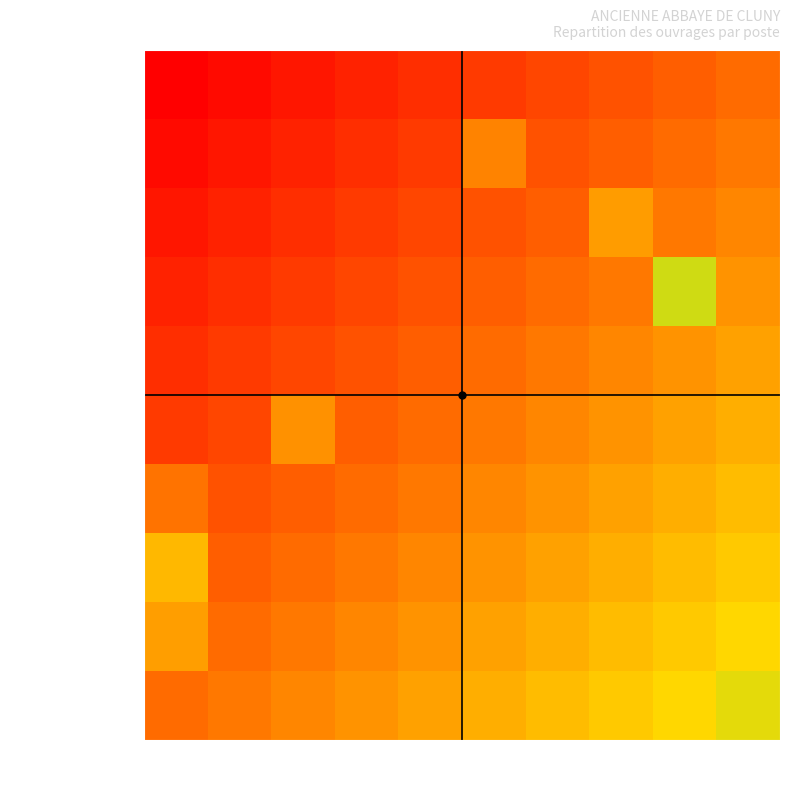

Rank the series by their maximum value, from lowest to highest.

Dispositions gen., Echafaudages ext., Sapine escalier, Plaques repartition, Palissade securite, Nettoyage comble, Traitement gel, Tuiles cassees, Cheneau Blanchard, Treuil echafaudages